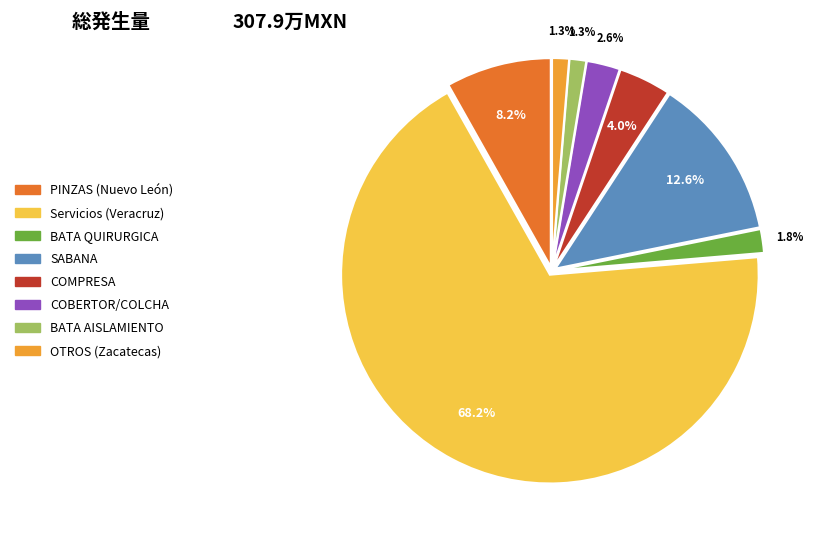

Is there any slice that represents more than half of the pie?

Yes